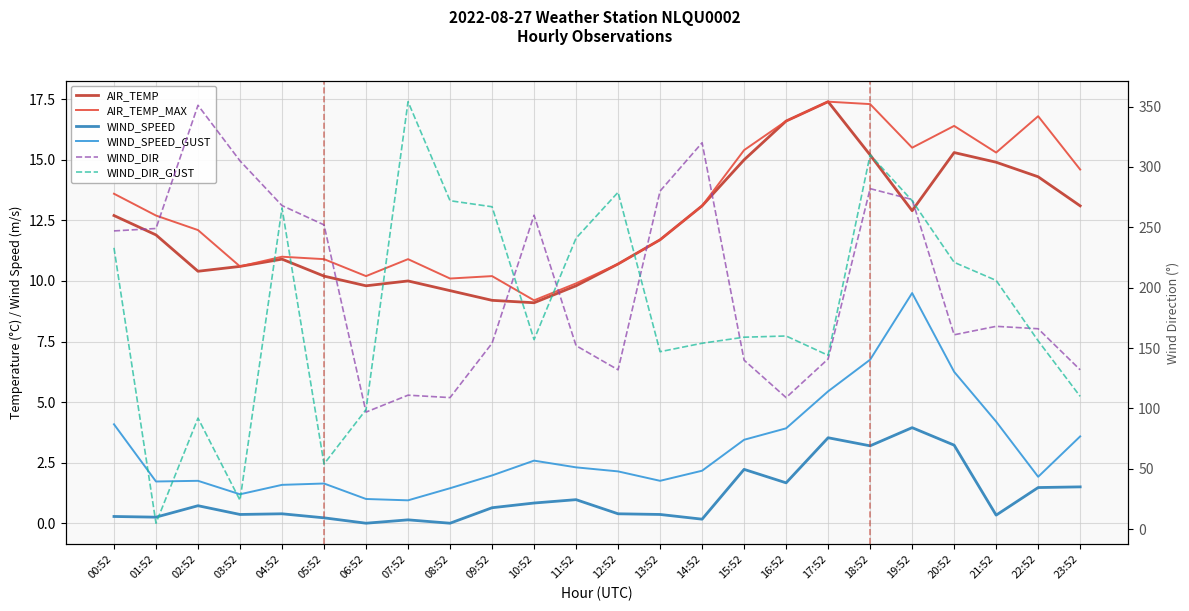

At how many categories does at least one series exceed 107?

23